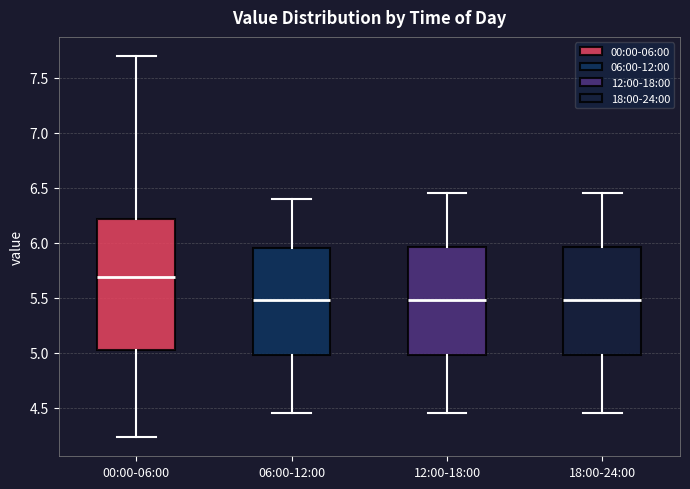

Which box's median line is the highest?

00:00-06:00